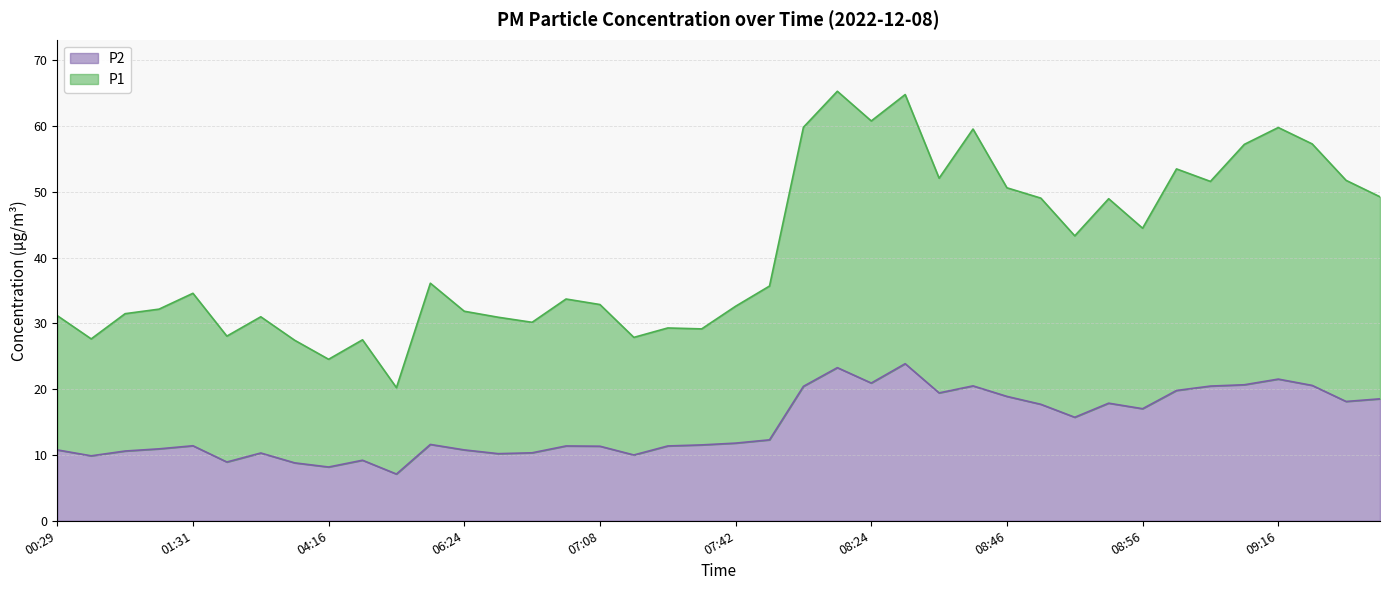

Does the chart have visible grid lines?

Yes